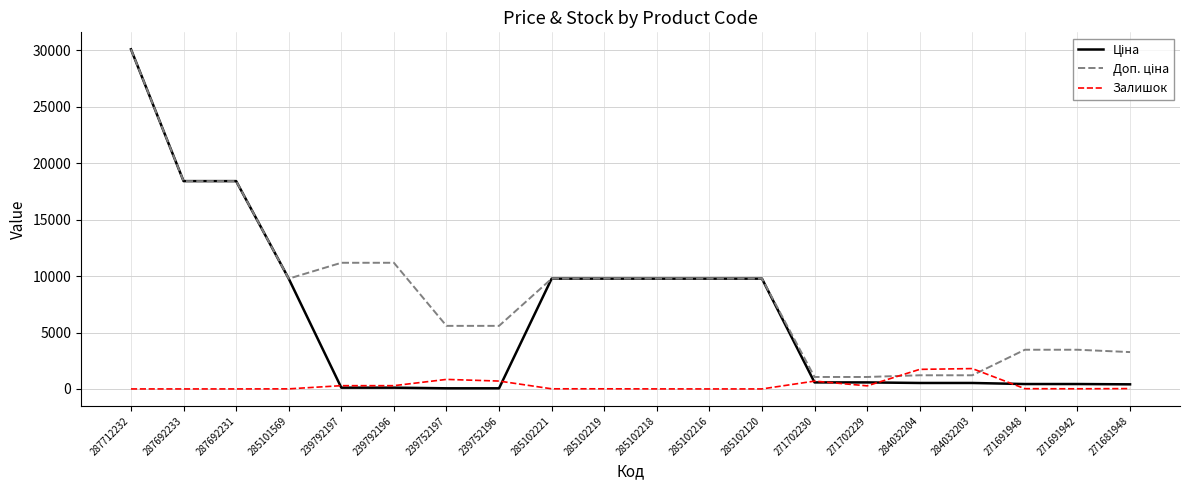

What is the greatest value displayed?

30102.8